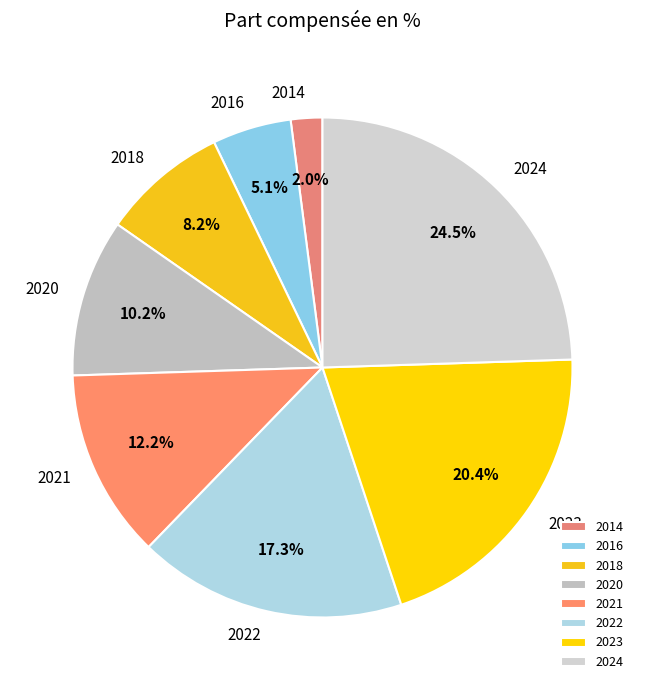

Does 2020 represent more than half of the total?

No